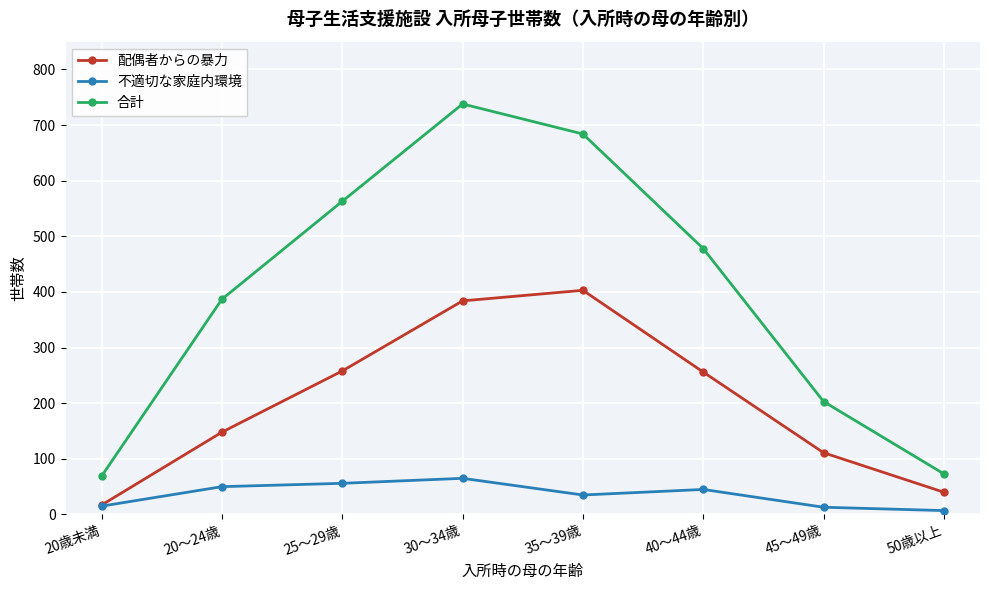

At which category does the chart reach its peak across all series?

30～34歳